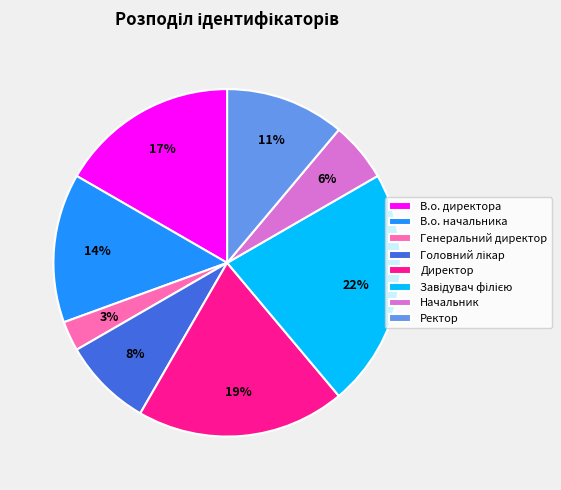

Is the sum of Генеральний директор and Директор greater than half?

No